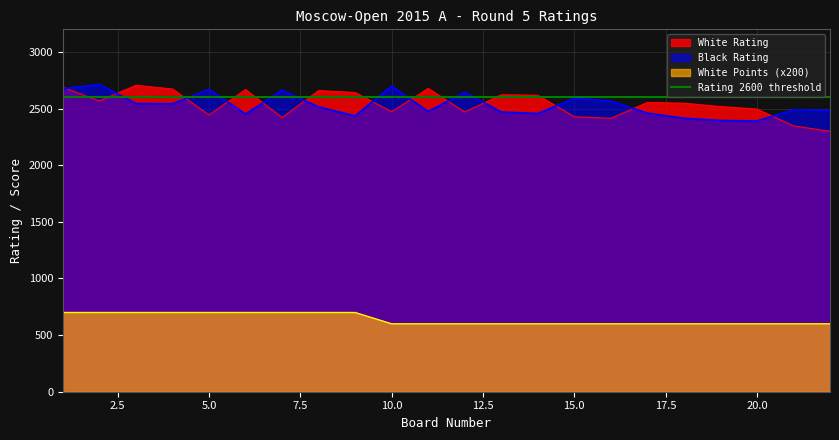

How many values in the Black Rating series exceed 2515?

10